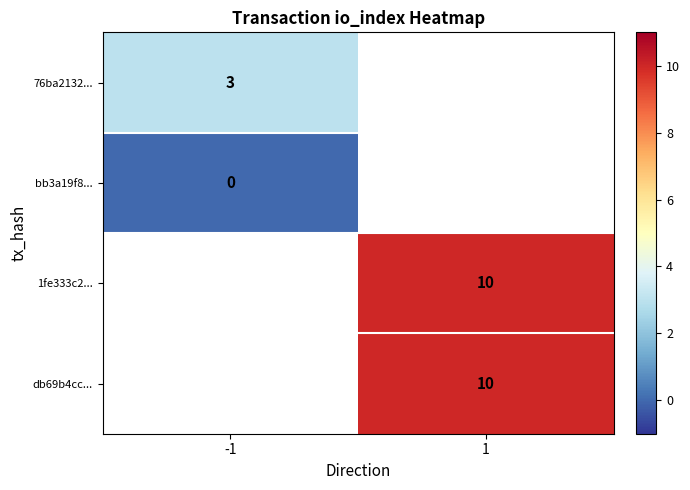

Is it true that 76ba2132... equals 3 at -1?

True